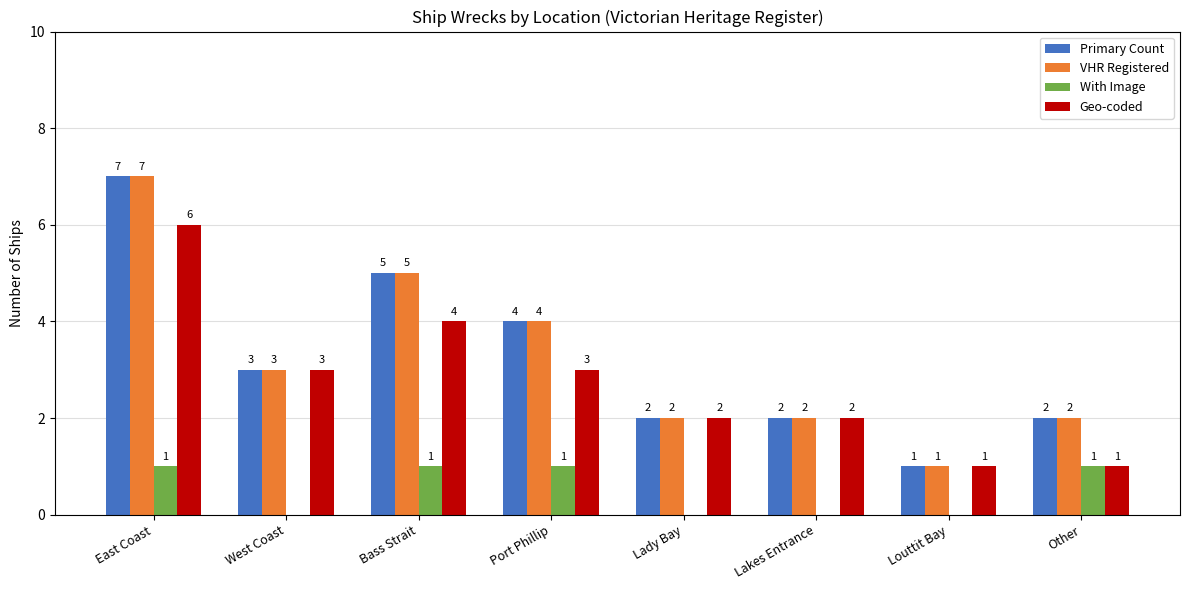

Where does the Primary Count series first go above 3?

East Coast